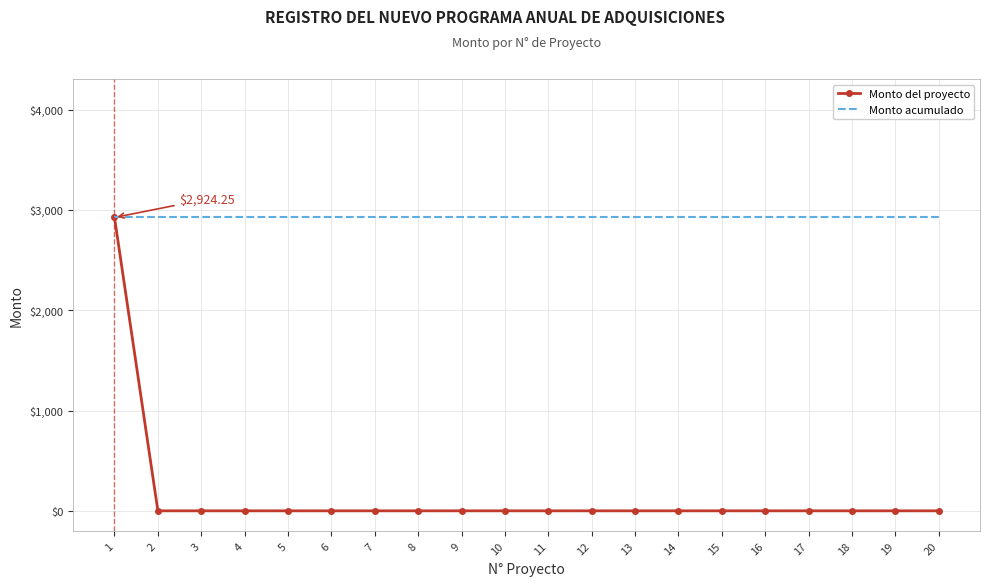

What is the average value of the Monto del proyecto series?

146.2